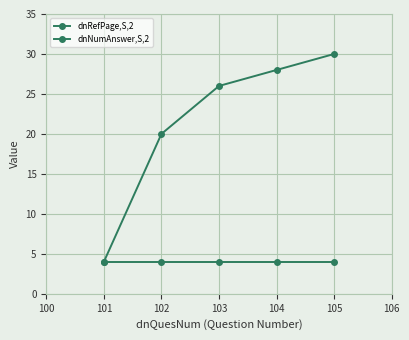

What is the sum of all dnNumAnswer,S,2 values?

20